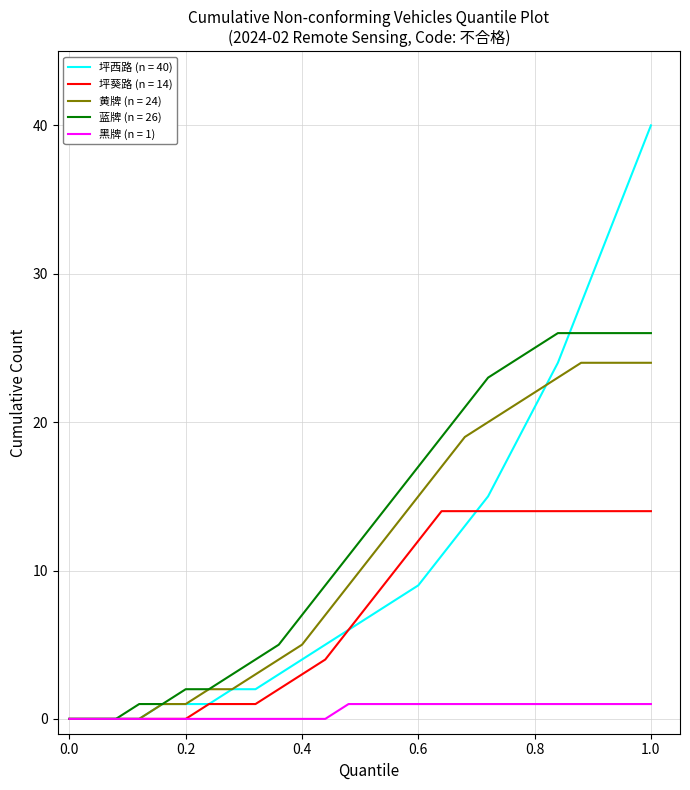

List the series in order of their peak value, highest first.

坪西路 (n = 40), 蓝牌 (n = 26), 黄牌 (n = 24), 坪葵路 (n = 14), 黑牌 (n = 1)